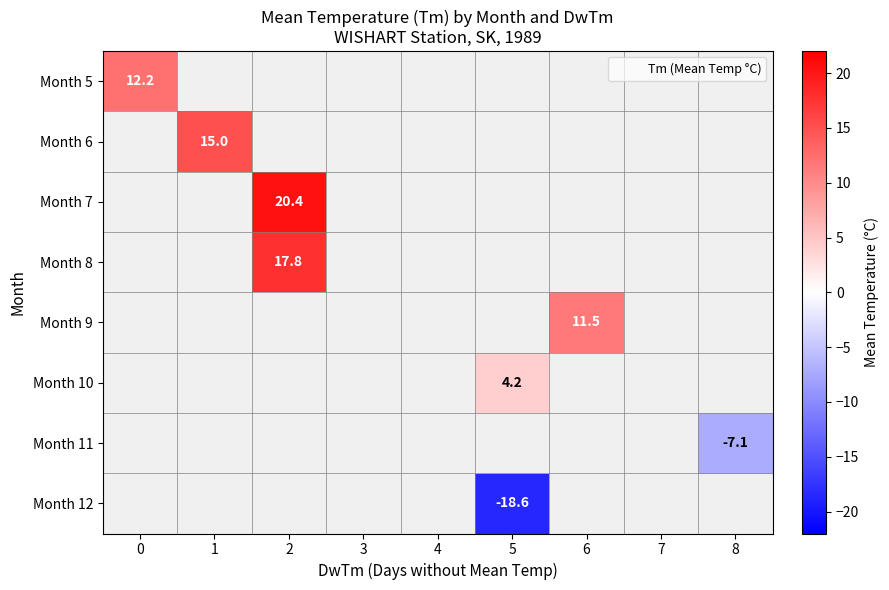

Count the number of data series in this chart.

8